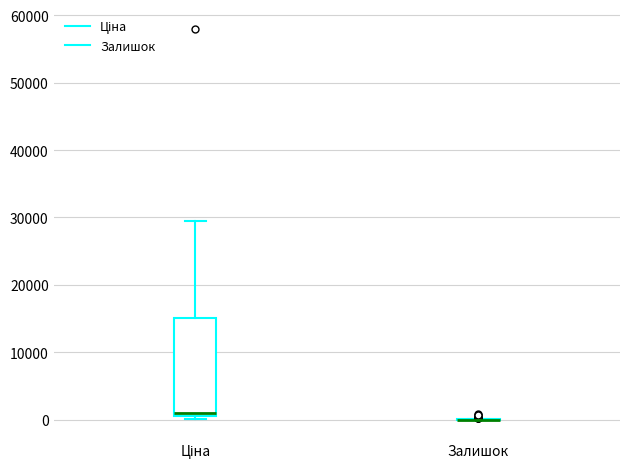

Where does the upper whisker of the box for Ціна end on the y-axis? The values are not printed on the chart, so give them approximately, as read against the axis.

30000